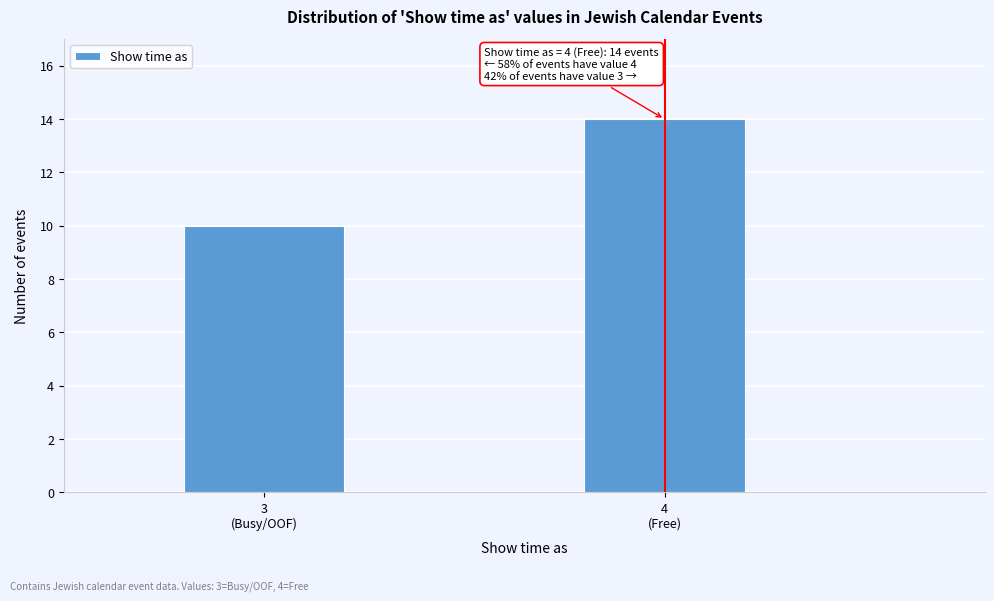

Reading left to right, transcribe all the data shown in this chart.

10	14